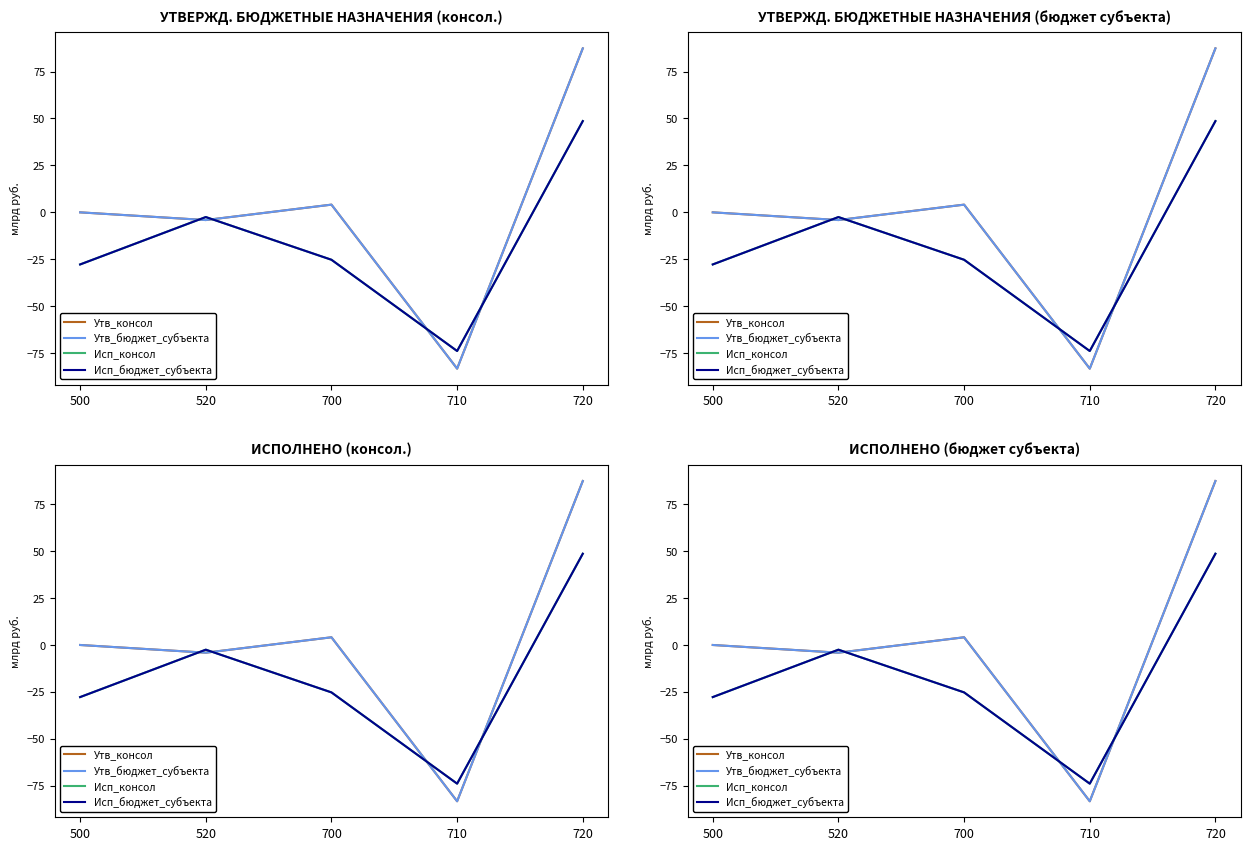

What is the value of the Утв_бюджет_субъекта point at the 3rd from the left?

4.1